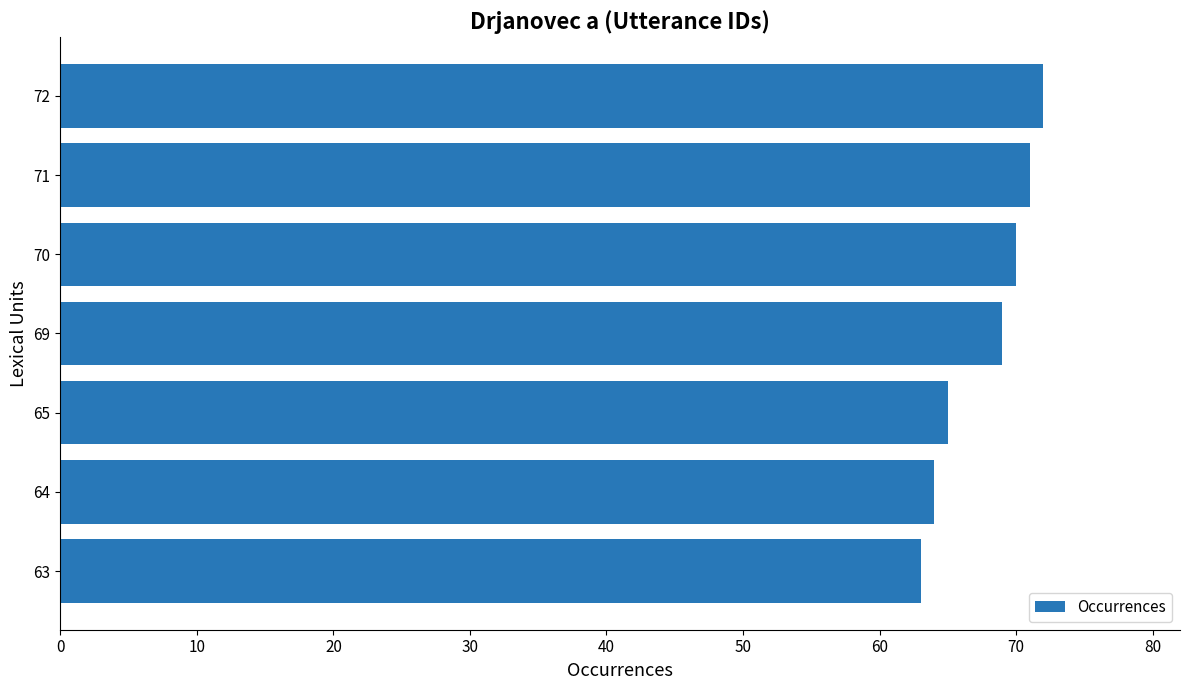

List the labels in order of value, largest first.

72, 71, 70, 69, 65, 64, 63